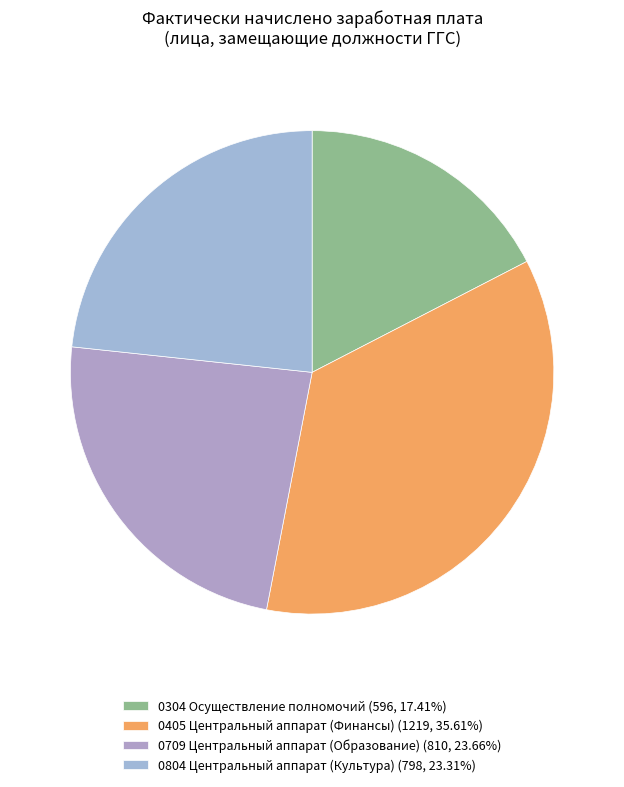

What is the largest slice in the pie chart?

0405 (1219)